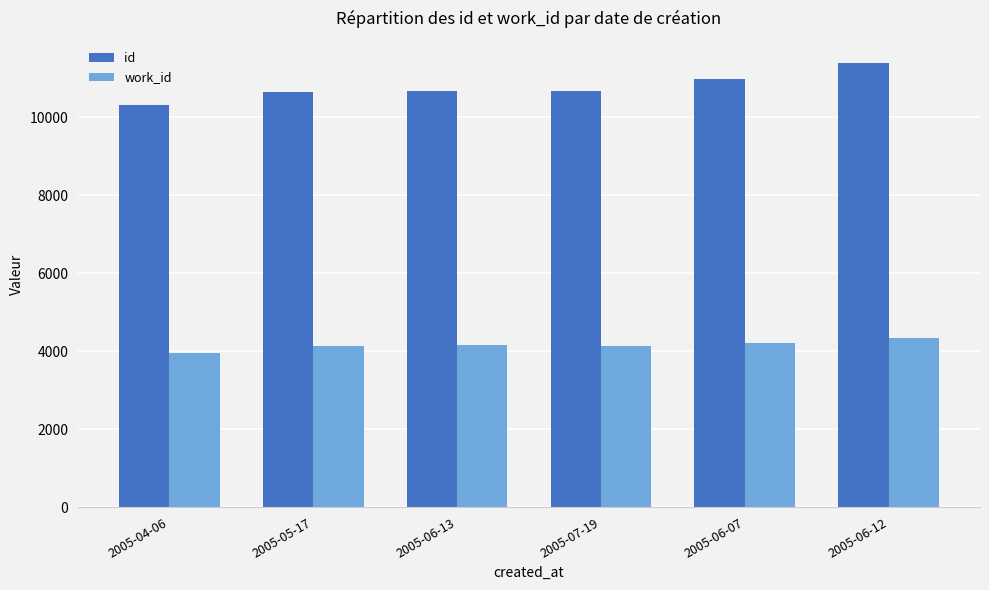

What are all the series names shown in the legend?

id, work_id